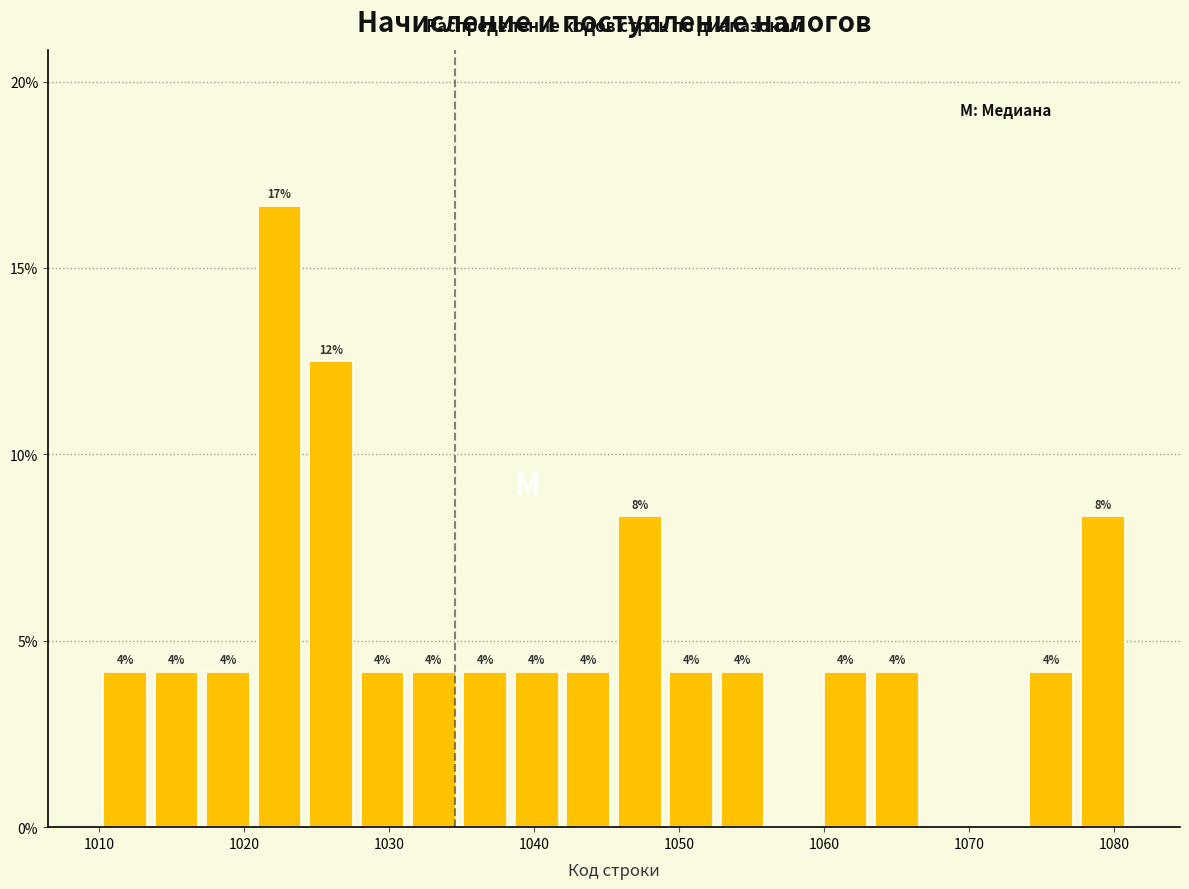

Read against the x-axis, roughly where is the centre of the tallest bar?

1022